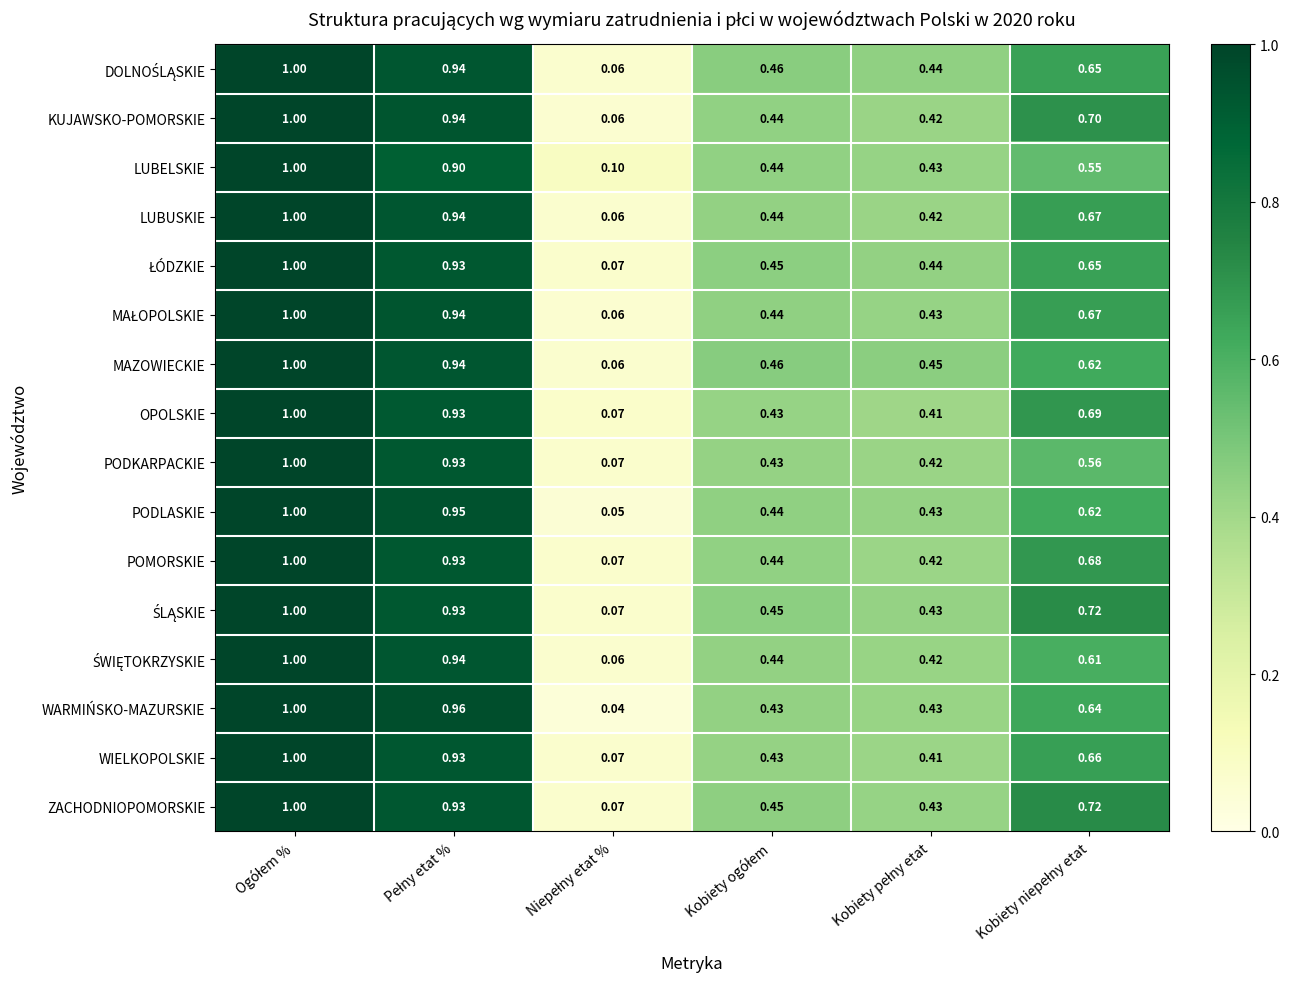

How many series are shown in this chart?

16